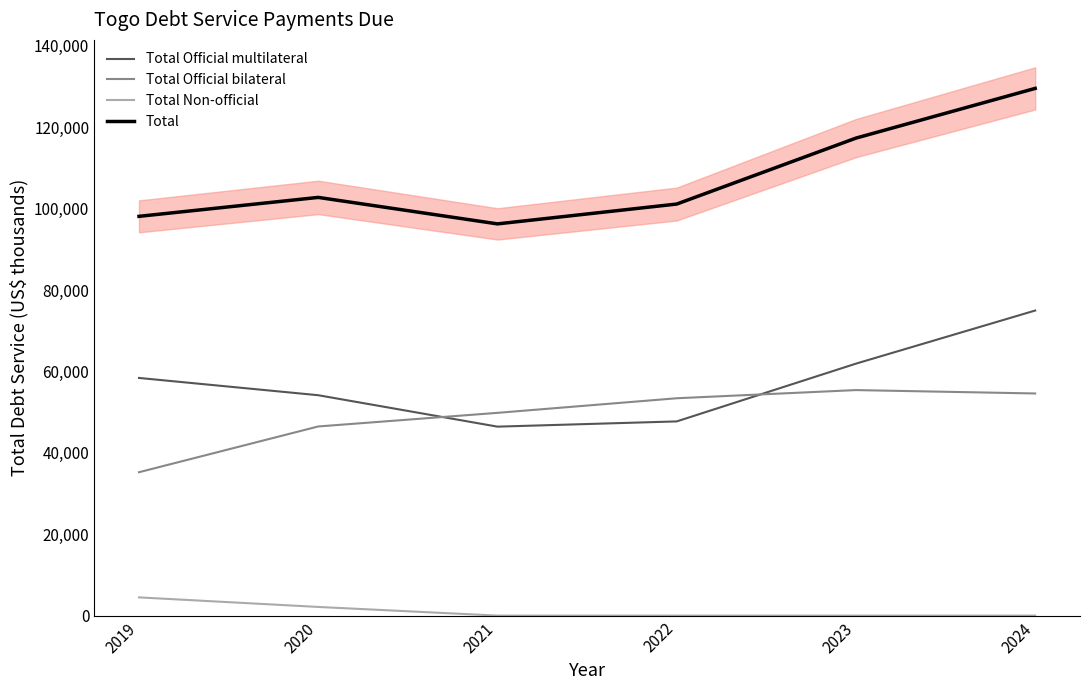

At how many categories does at least one series exceed 126343?

1